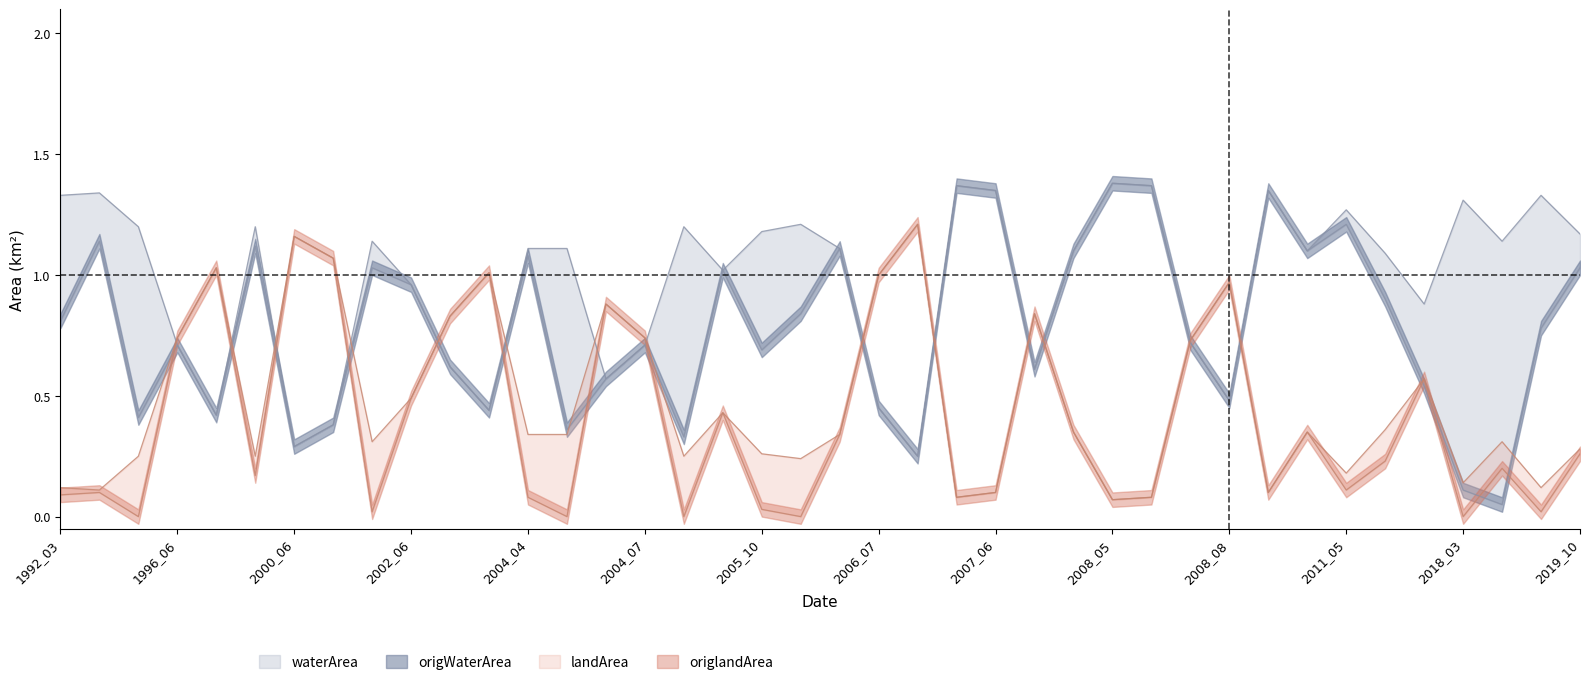

What is the sum of all waterArea values?

39.0